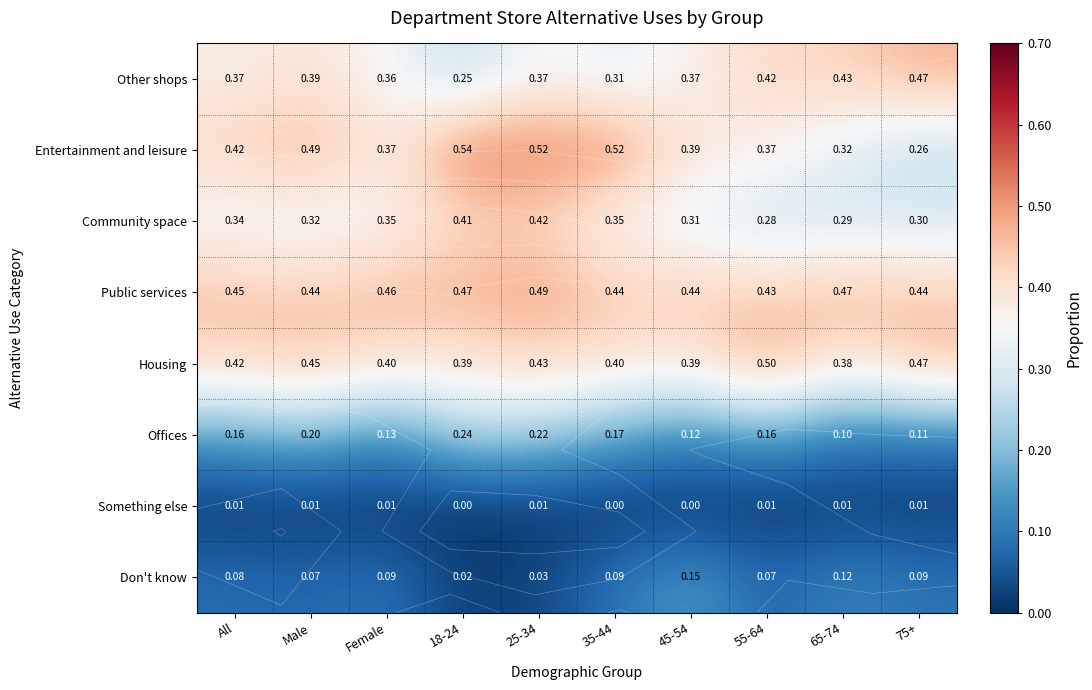

What value does the Community space series have at Male?

0.3